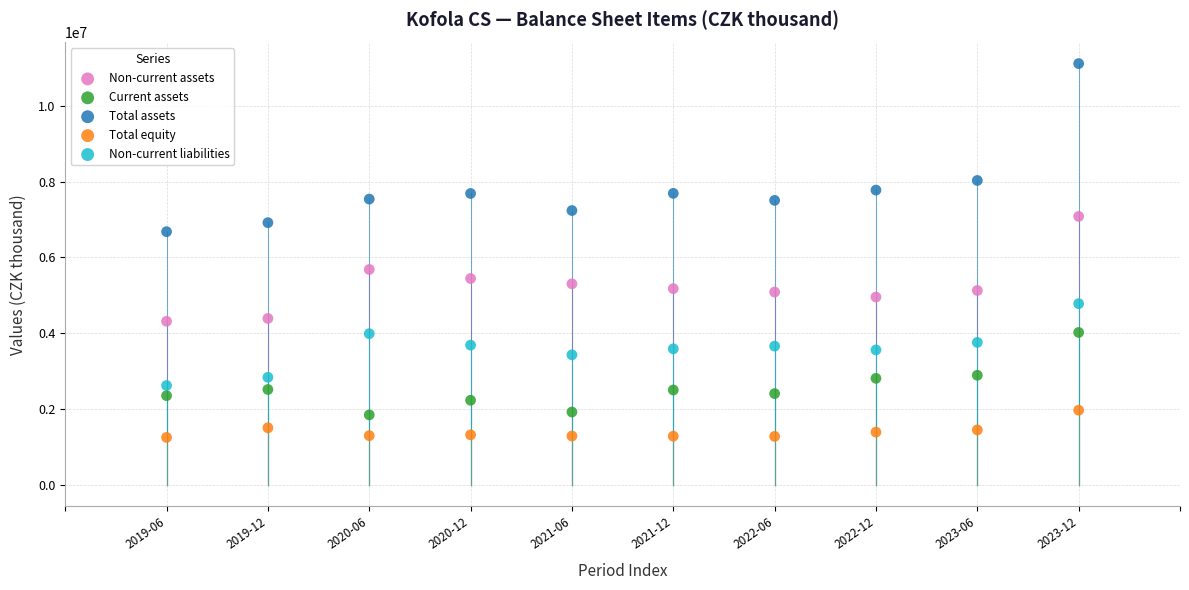

What is the X range (max minus min) for the scatter plot?

9